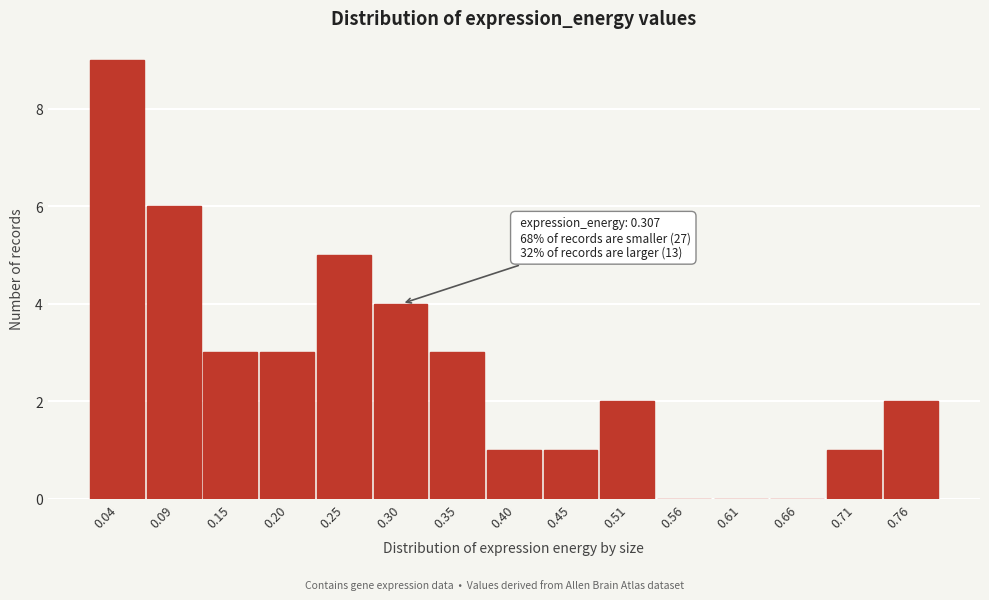

Reading right to left, extract all data points from this chart.

0.76=2	0.71=1	0.66=0	0.61=0	0.56=0	0.51=2	0.45=1	0.40=1	0.35=3	0.30=4	0.25=5	0.20=3	0.15=3	0.09=6	0.04=9